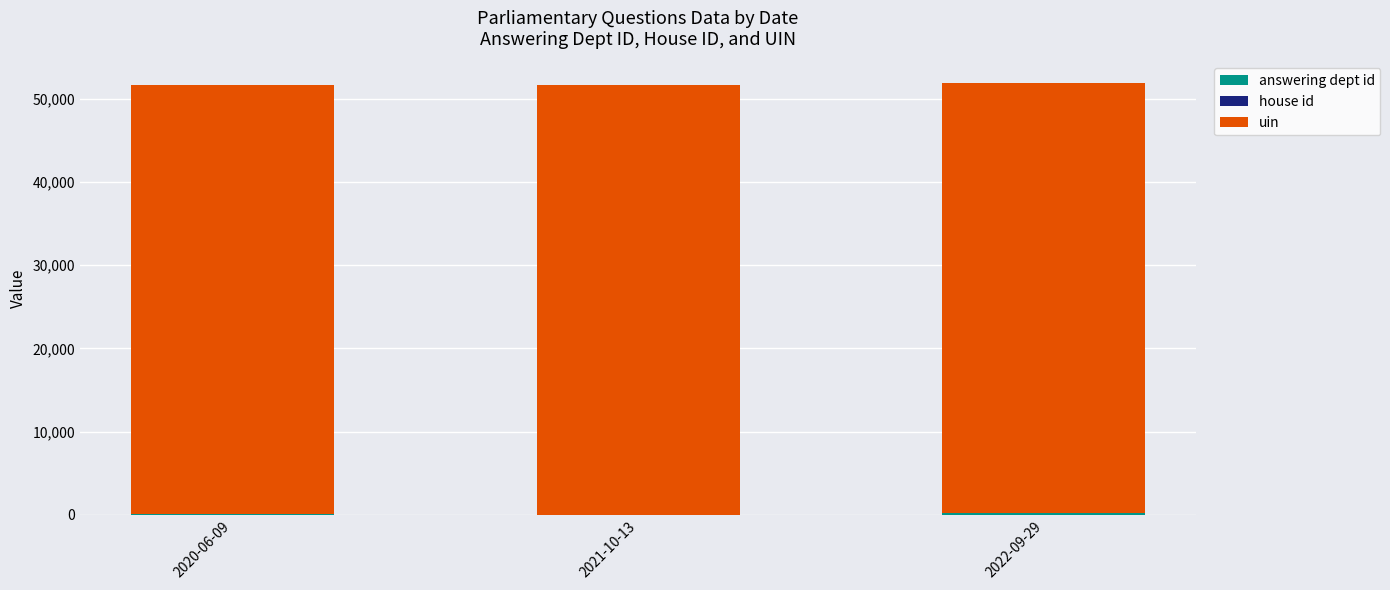

Count the number of data series in this chart.

3